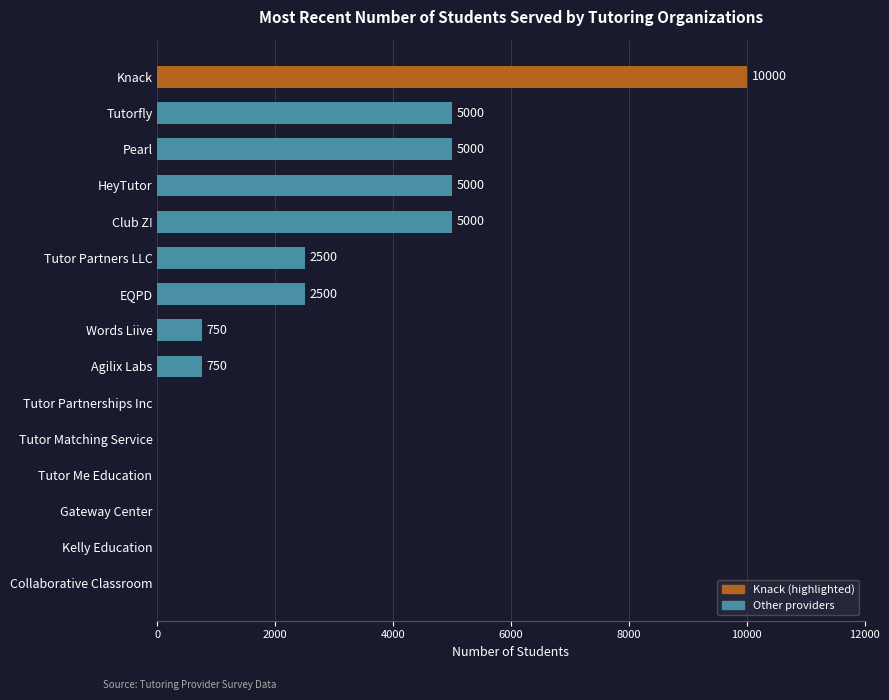

What is the approximate value at HeyTutor?

5000